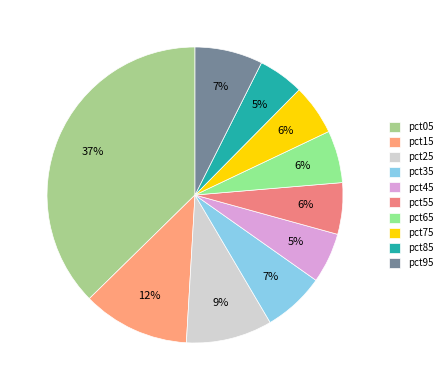

Does pct65 represent more than half of the total?

No